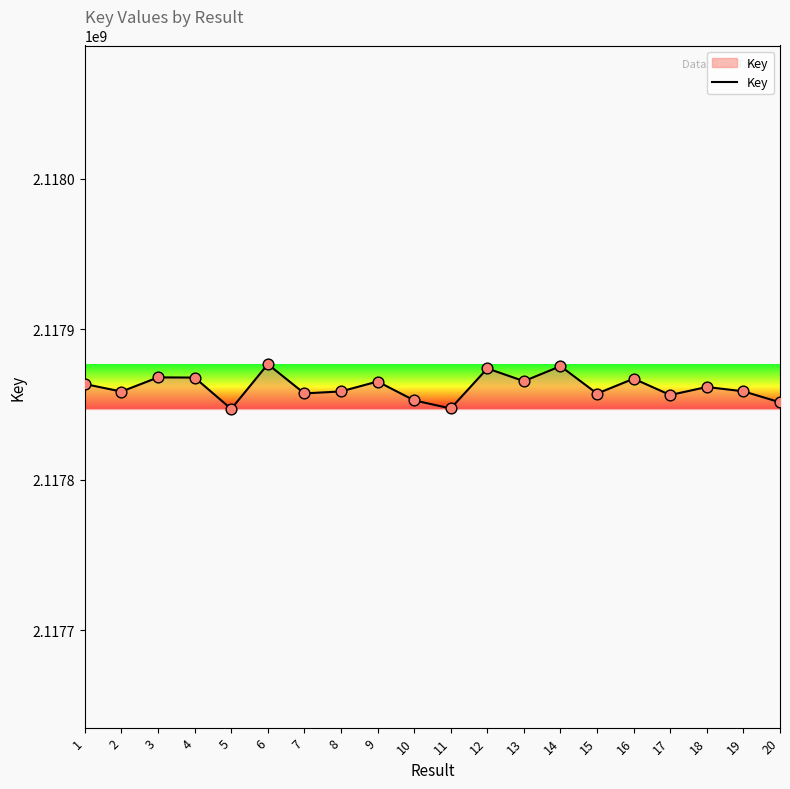

What is the change in value from 1 to 17?

-7277